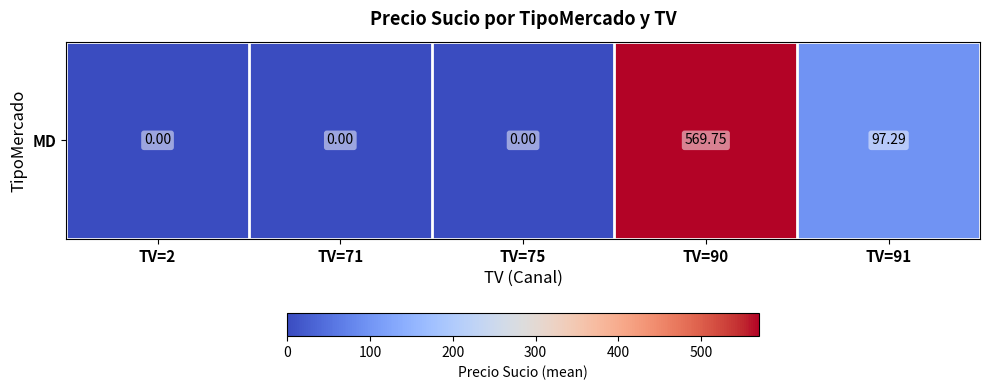

How many distinct data groups are displayed?

1